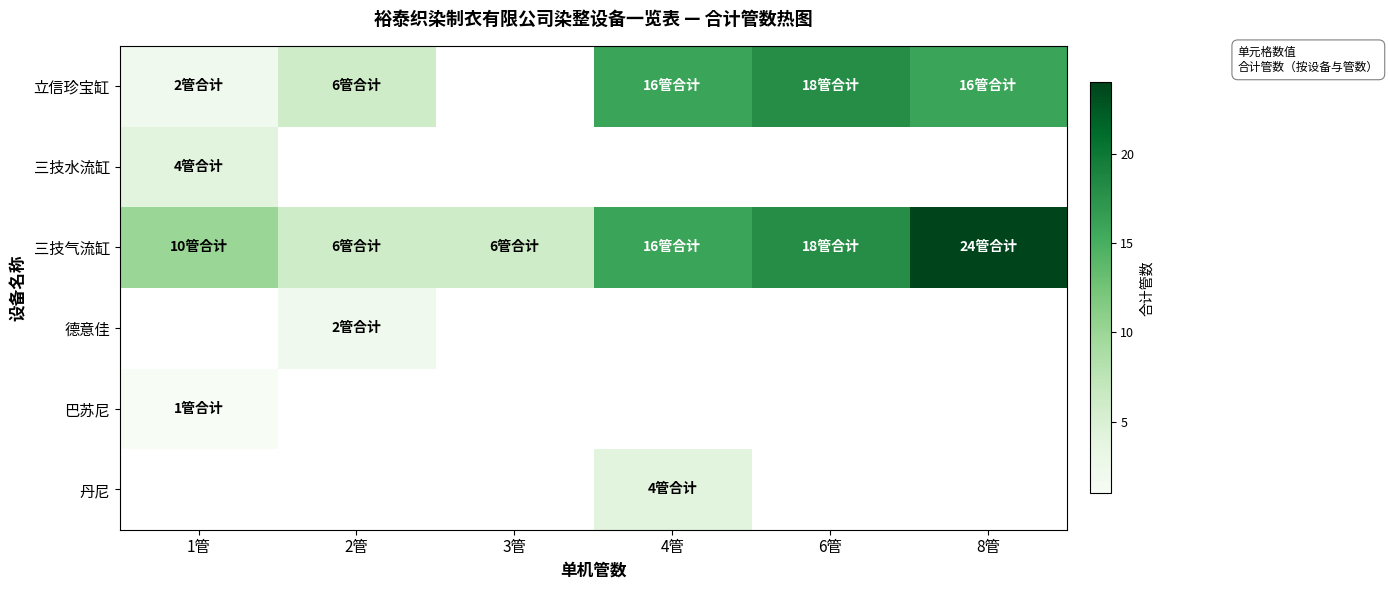

Which series has the largest range (max minus min)?

三技气流缸